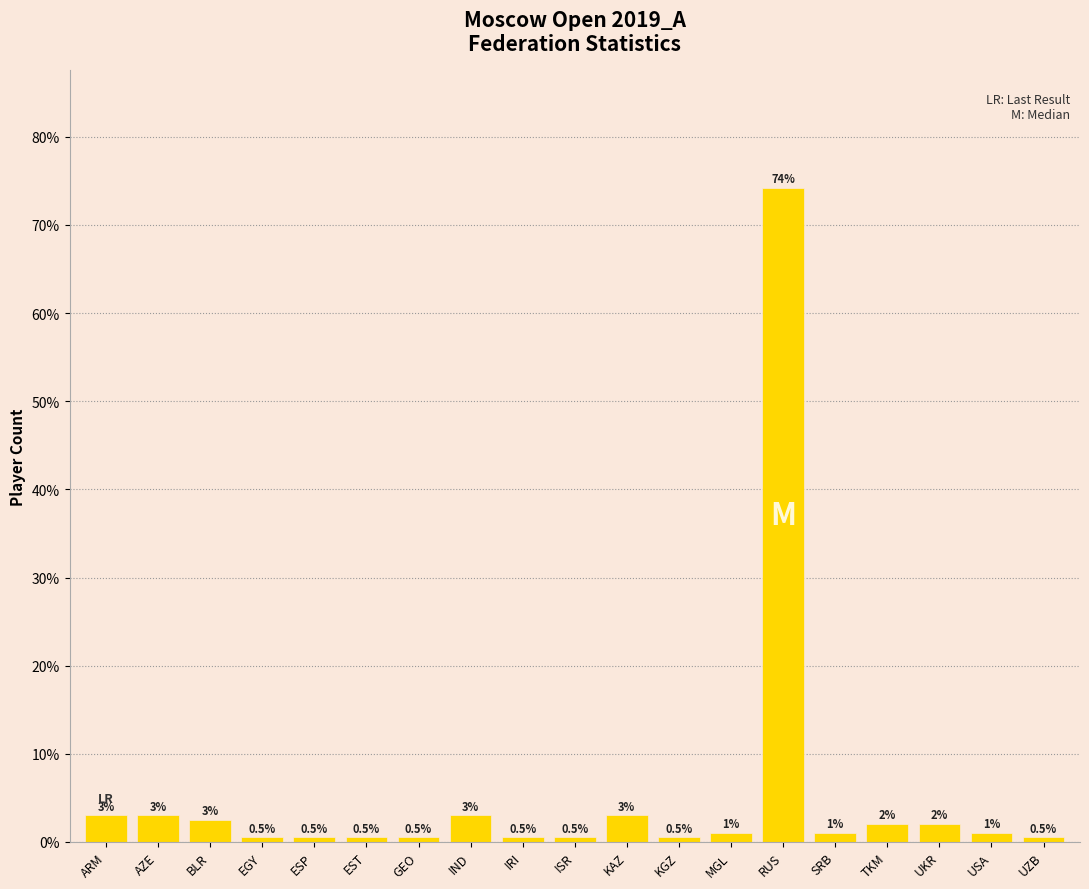

The value at ISR is 0.5. True or false?

True